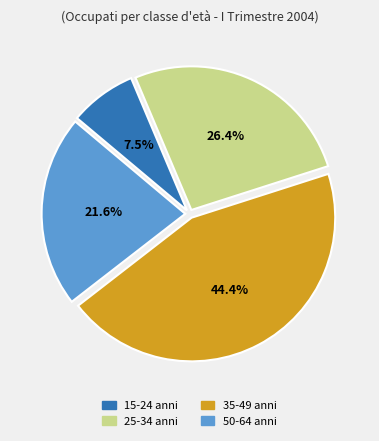

How much of the chart is everything except 25-34 anni?

73.6%